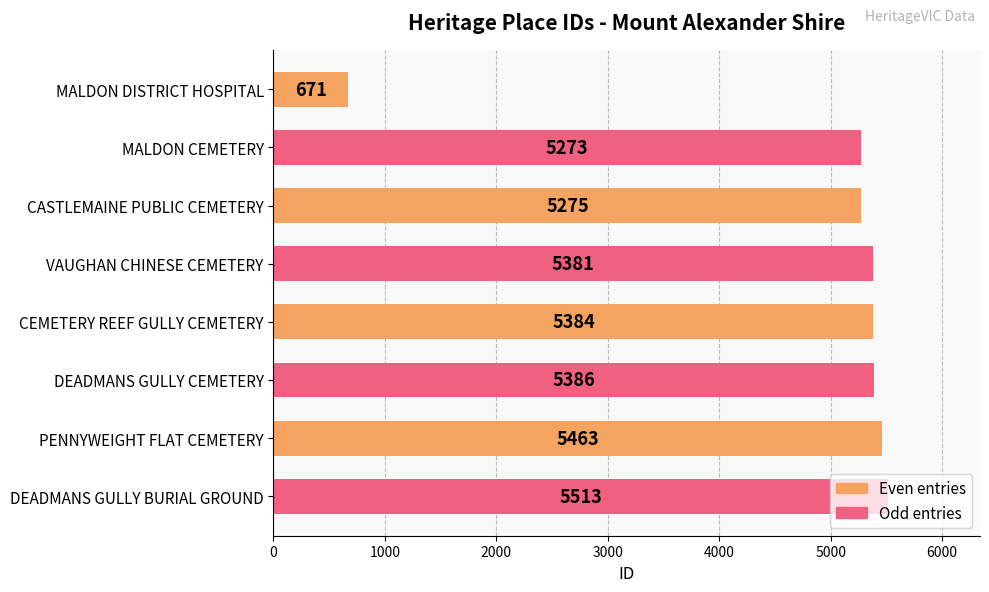

Rank the categories by value from highest to lowest.

DEADMANS GULLY BURIAL GROUND, PENNYWEIGHT FLAT CEMETERY, DEADMANS GULLY CEMETERY, CEMETERY REEF GULLY CEMETERY, VAUGHAN CHINESE CEMETERY, CASTLEMAINE PUBLIC CEMETERY, MALDON CEMETERY, MALDON DISTRICT HOSPITAL